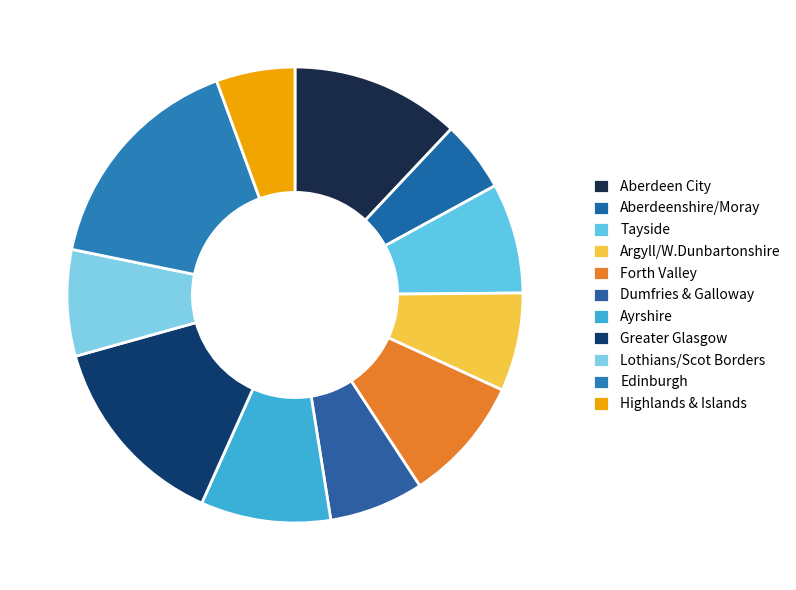

To the nearest percent, what percentage of the pie is Ayrshire?

9%